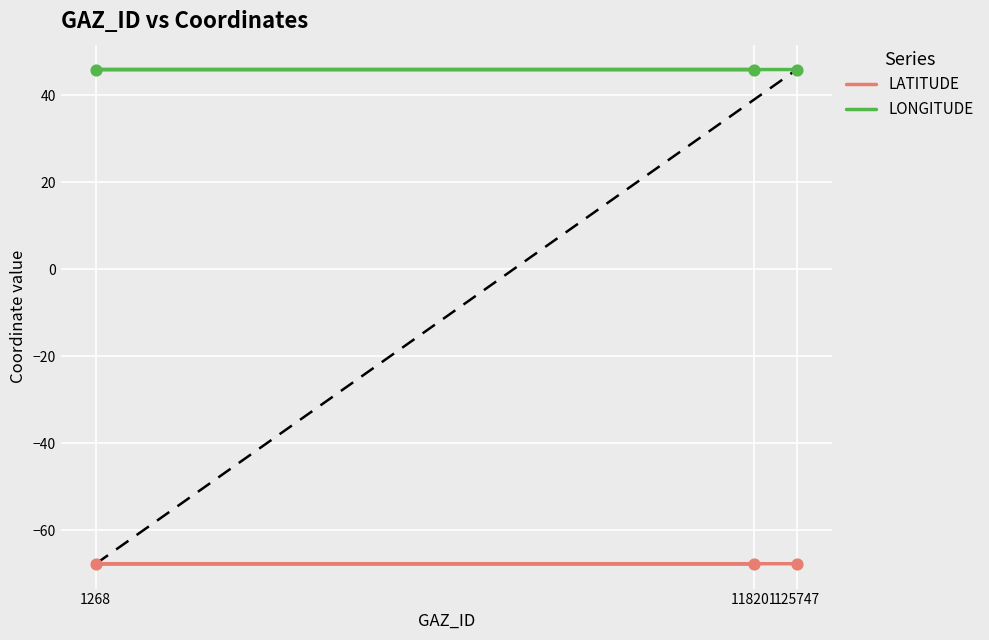

At how many categories does at least one series exceed -41?

3